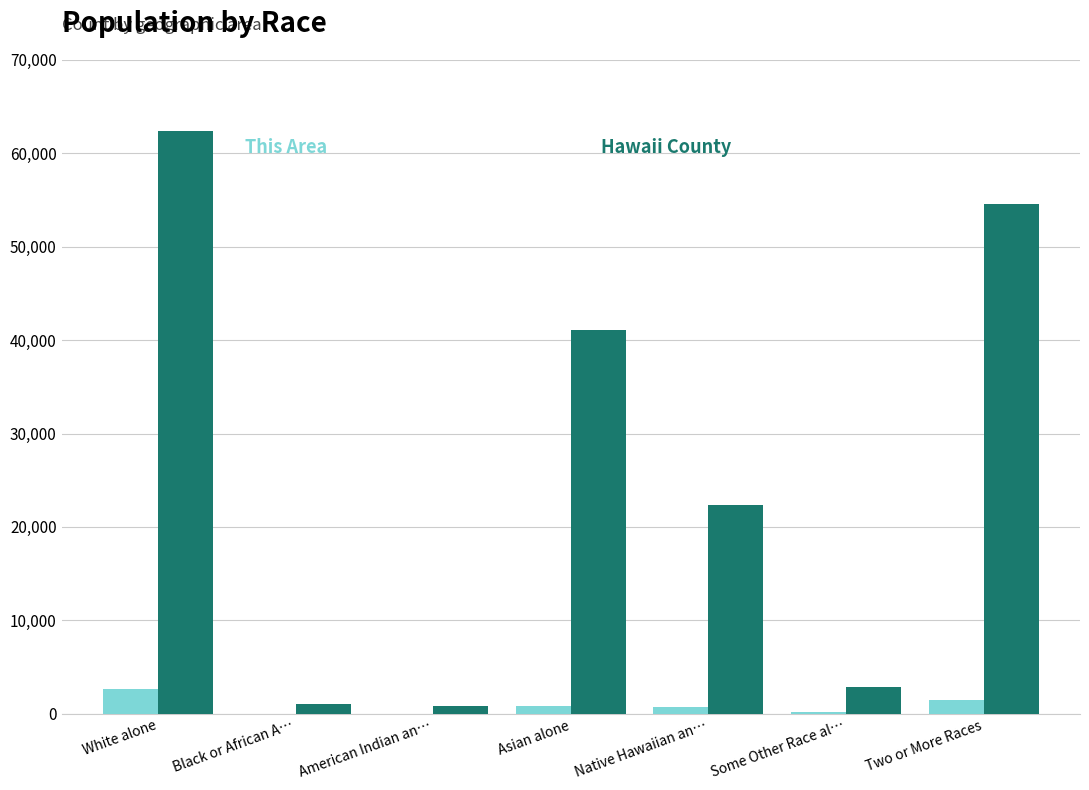

At which category is the sum across all series the highest?

White alone